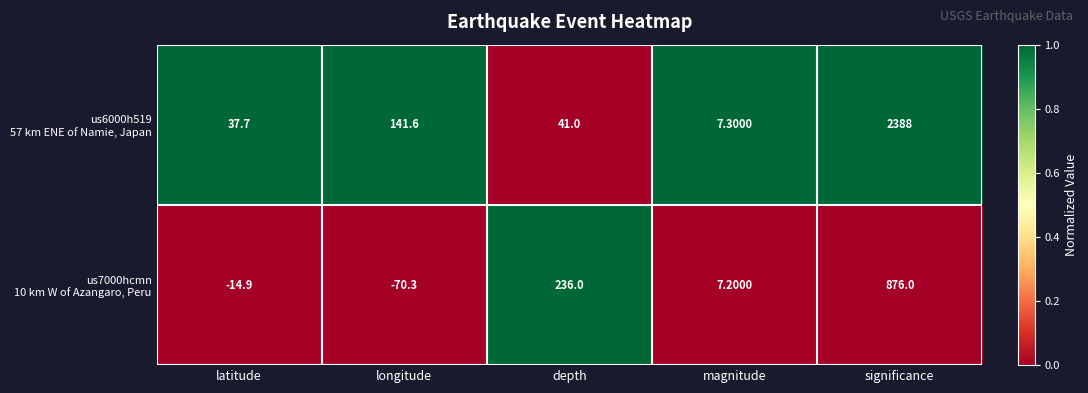

What is the spread (max minus min) of values at significance?

1512.0